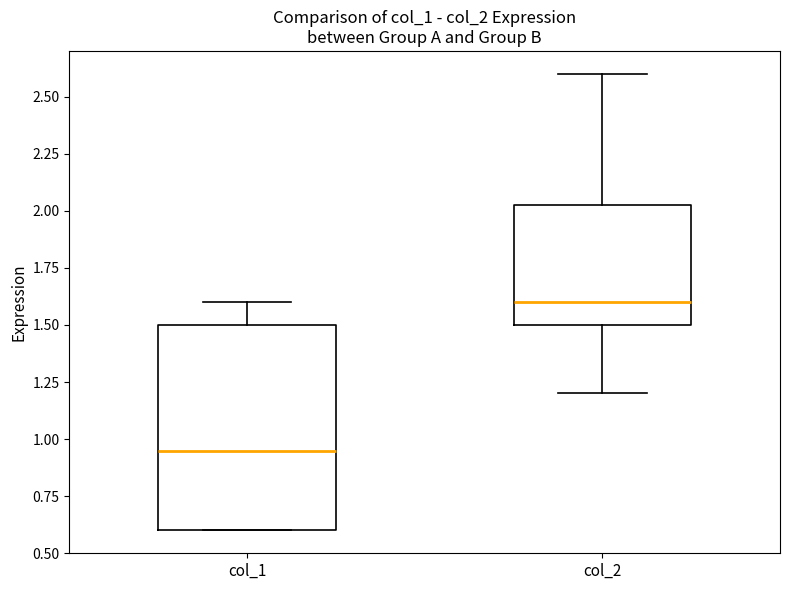

Which box has the highest median line?

col_2